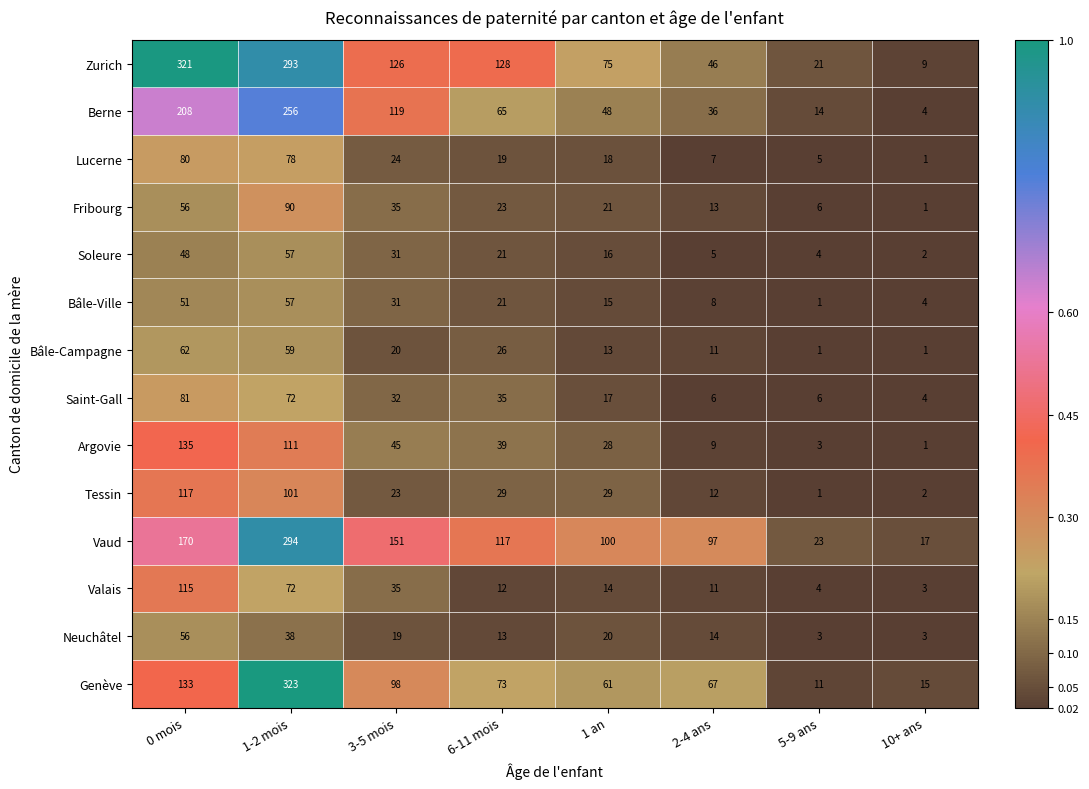

Which category has the highest value in the Saint-Gall series?

0 mois